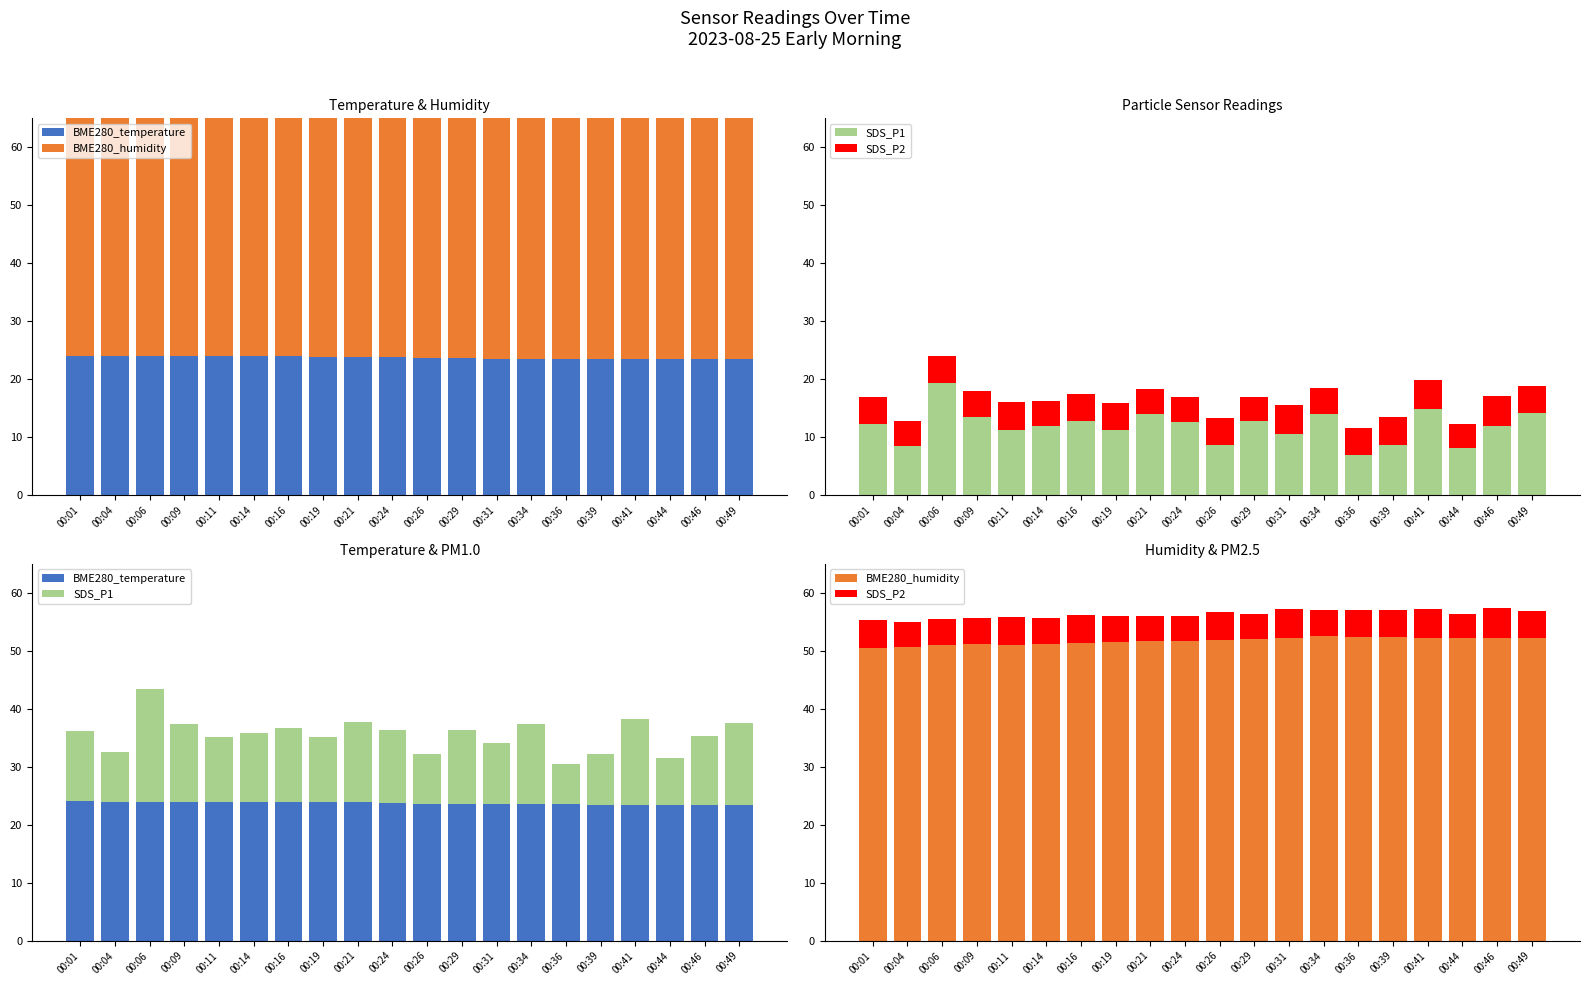

How many categories are shown in the chart?

20